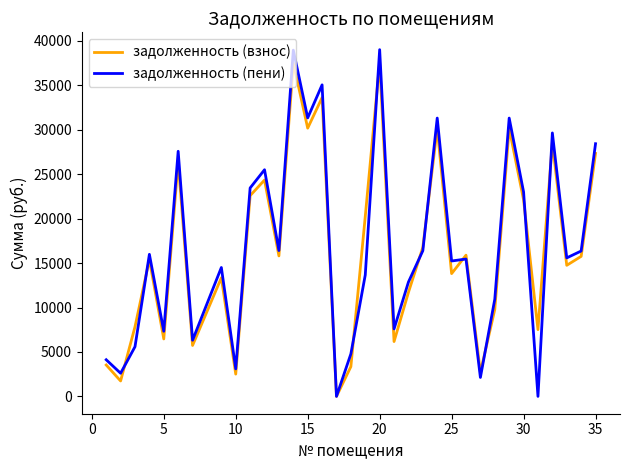

Which series has the widest spread of values?

задолженность (пени)